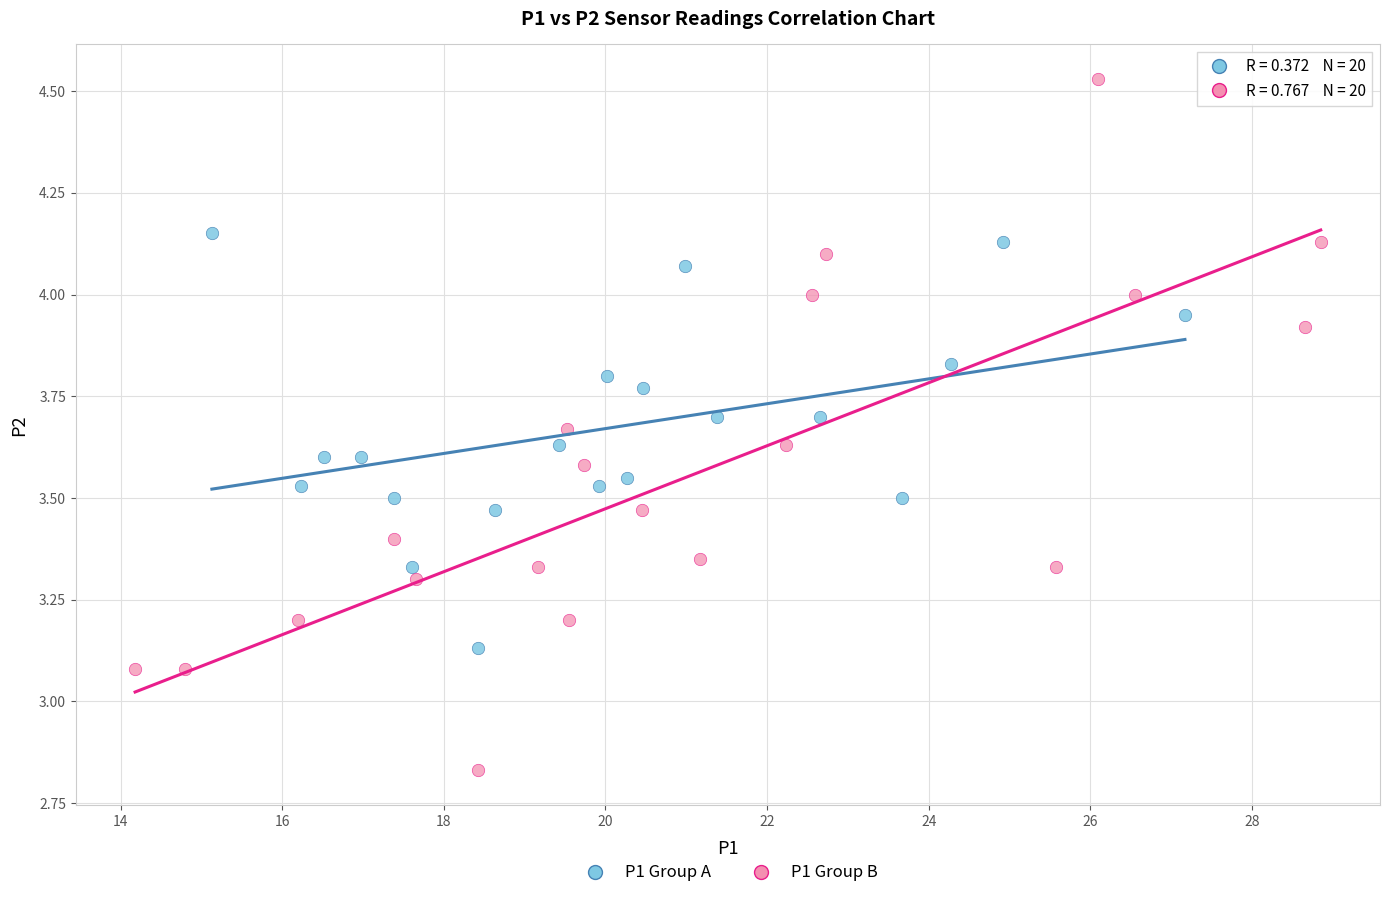

Which series has the largest Y range (max minus min)?

P1 Group B